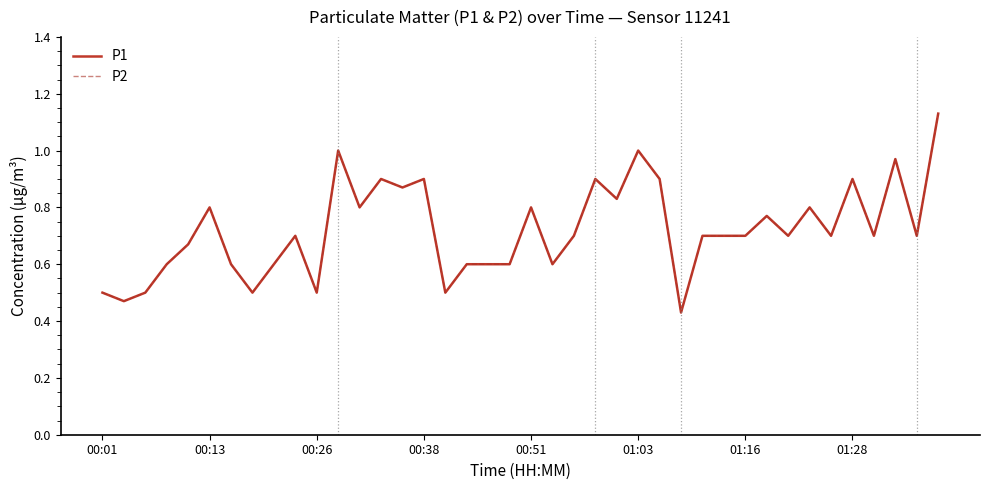

At which category does the chart reach its peak across all series?

39